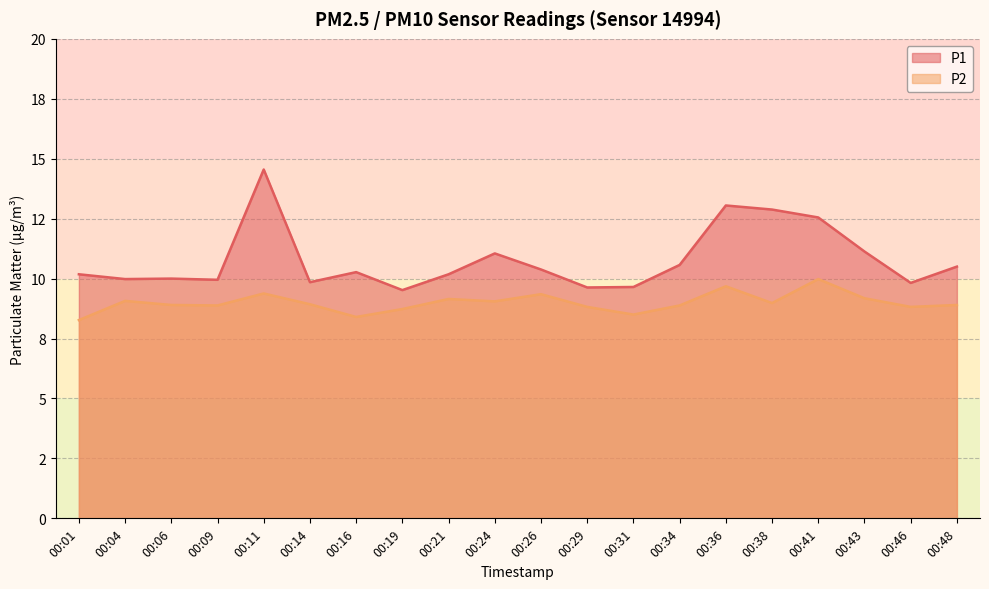

Reading right to left, list all the values displayed in this chart.

P1: 10.5	9.8	11.1	12.6	12.9	13.1	10.6	9.7	9.6	10.4	11.1	10.2	9.5	10.3	9.8	14.6	9.9	10.0	10.0	10.2
P2: 8.9	8.8	9.2	10.0	9.0	9.7	8.9	8.5	8.8	9.3	9.1	9.2	8.7	8.4	8.9	9.4	8.9	8.9	9.1	8.3